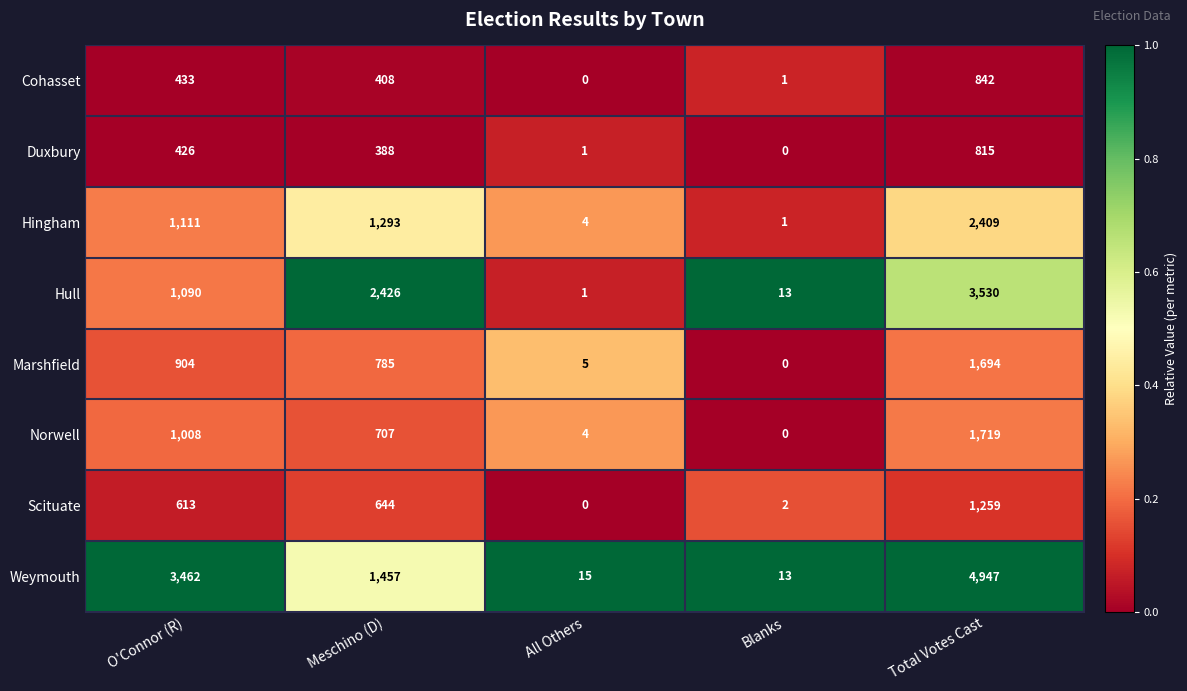

Which series has the largest range (max minus min)?

Weymouth